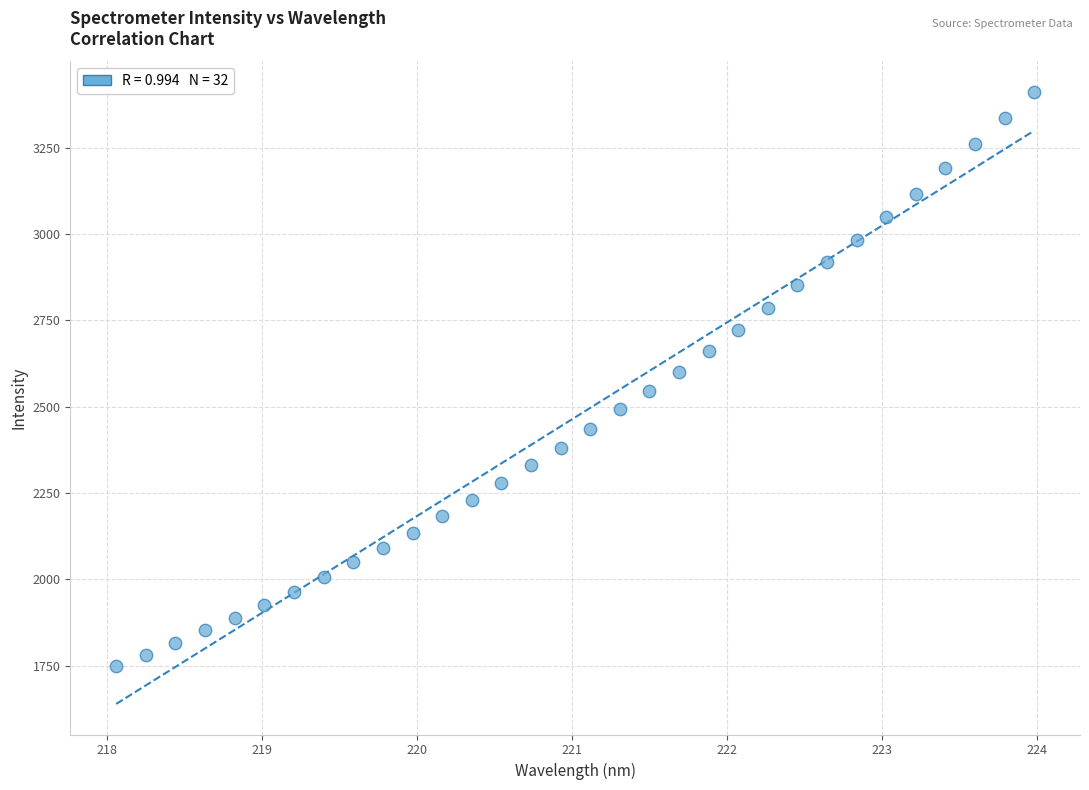

What is the range of Y values (max minus min)?

1662.7